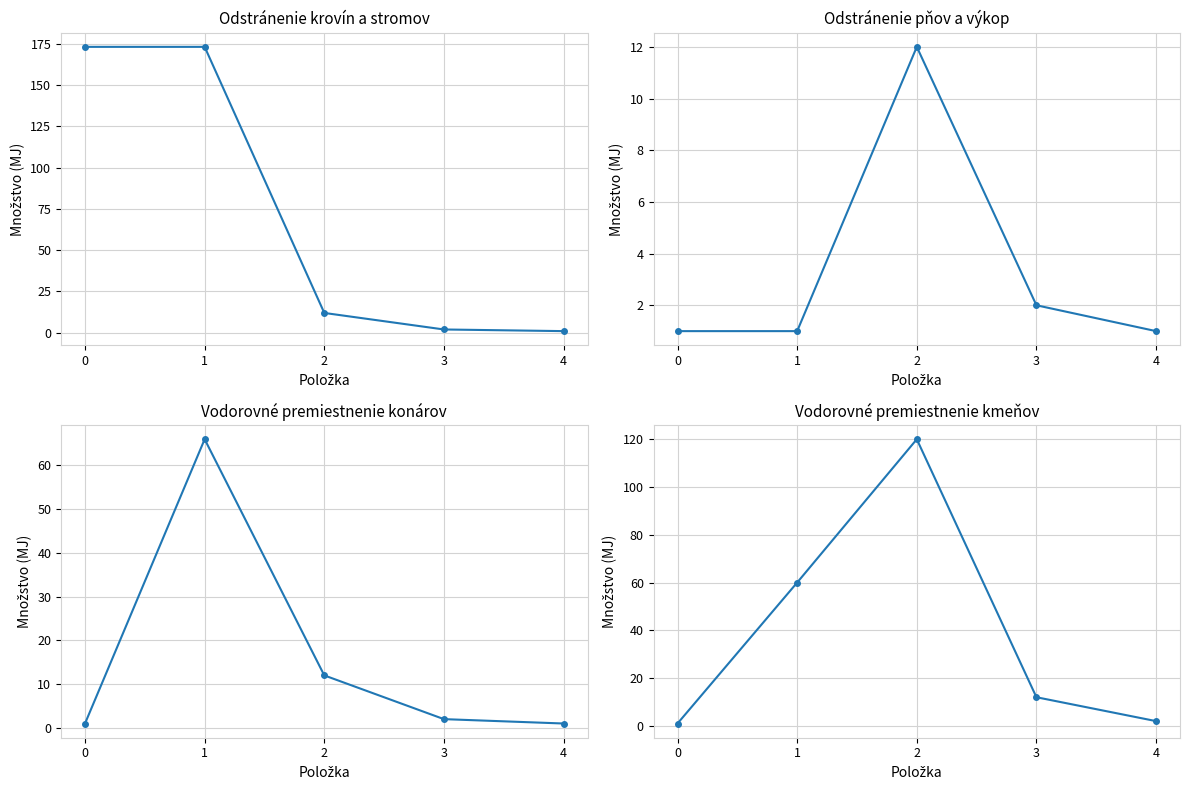

Is it true that Vodorovné premiestnenie kmeňov equals 2 at 0?

False